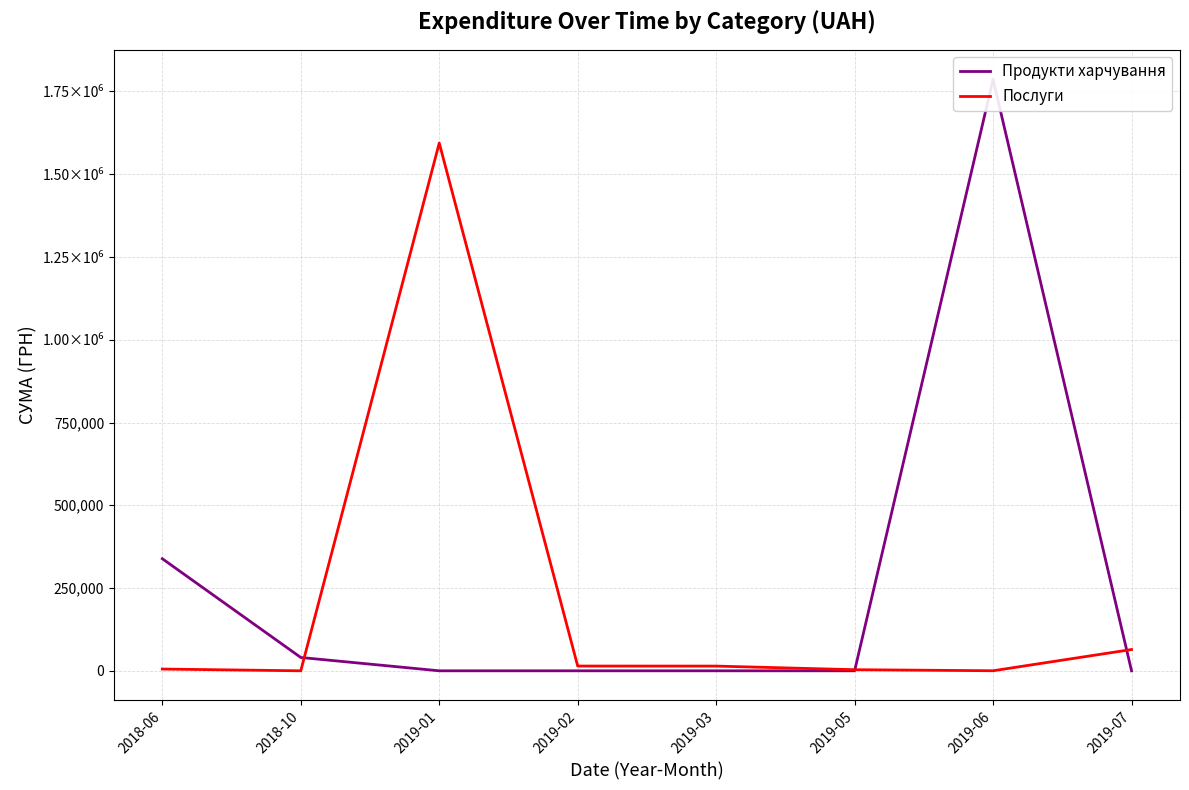

Which series has the largest range (max minus min)?

Продукти харчування